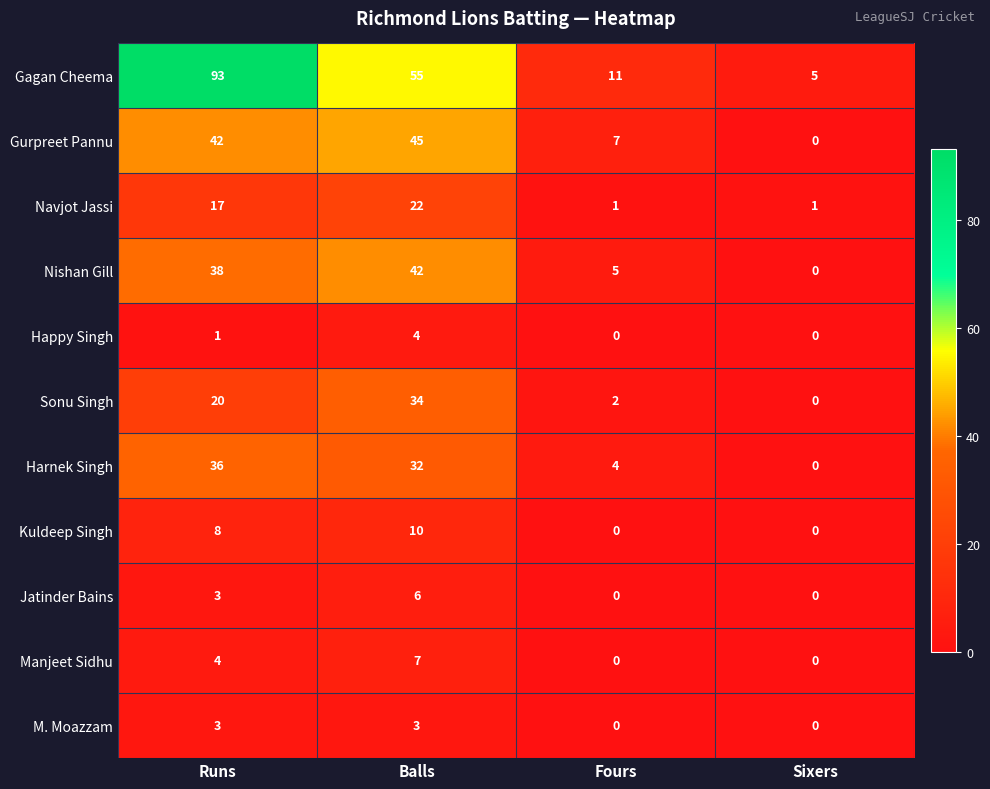

How many data points does each series have?

4